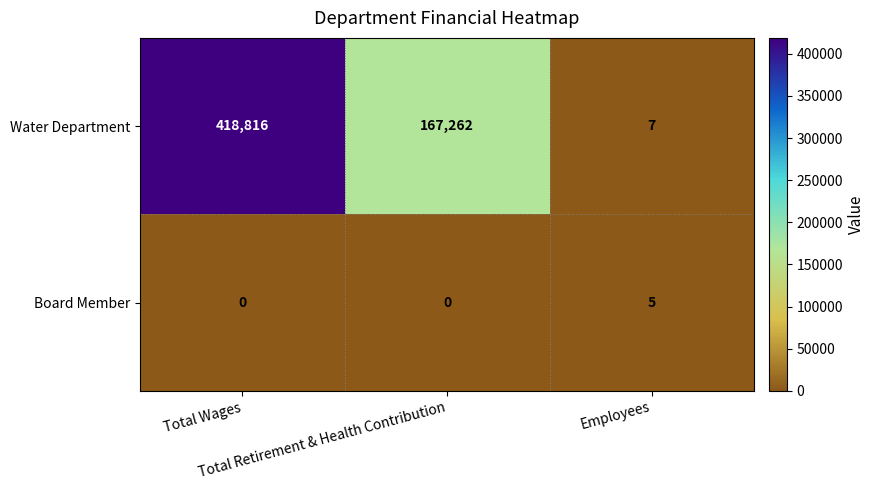

How many positive values does the Board Member series have?

1